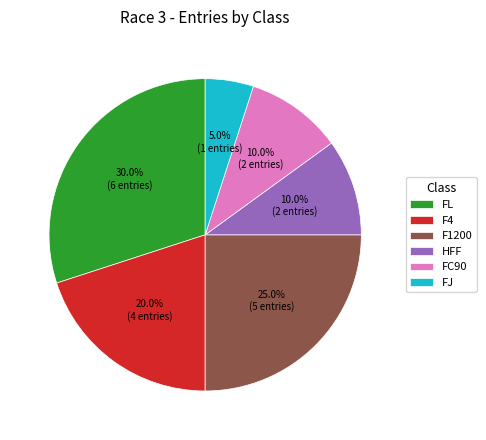

How many slices are in this pie chart?

6